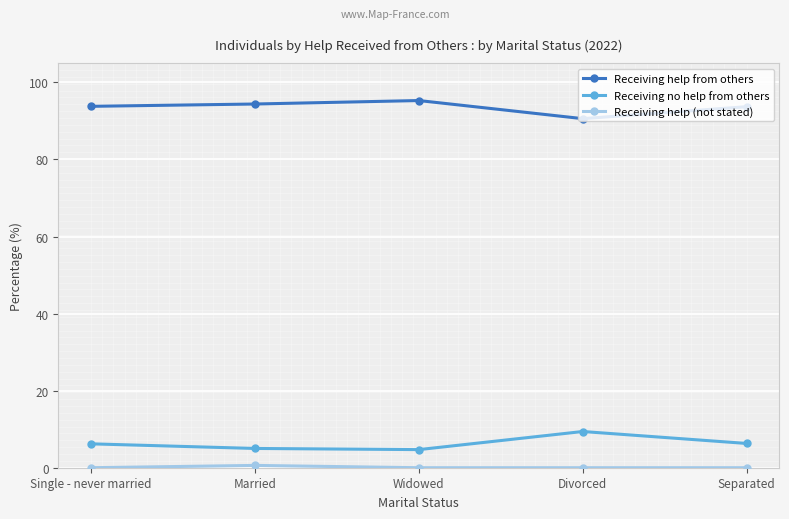

At how many categories does at least one series exceed 29?

5